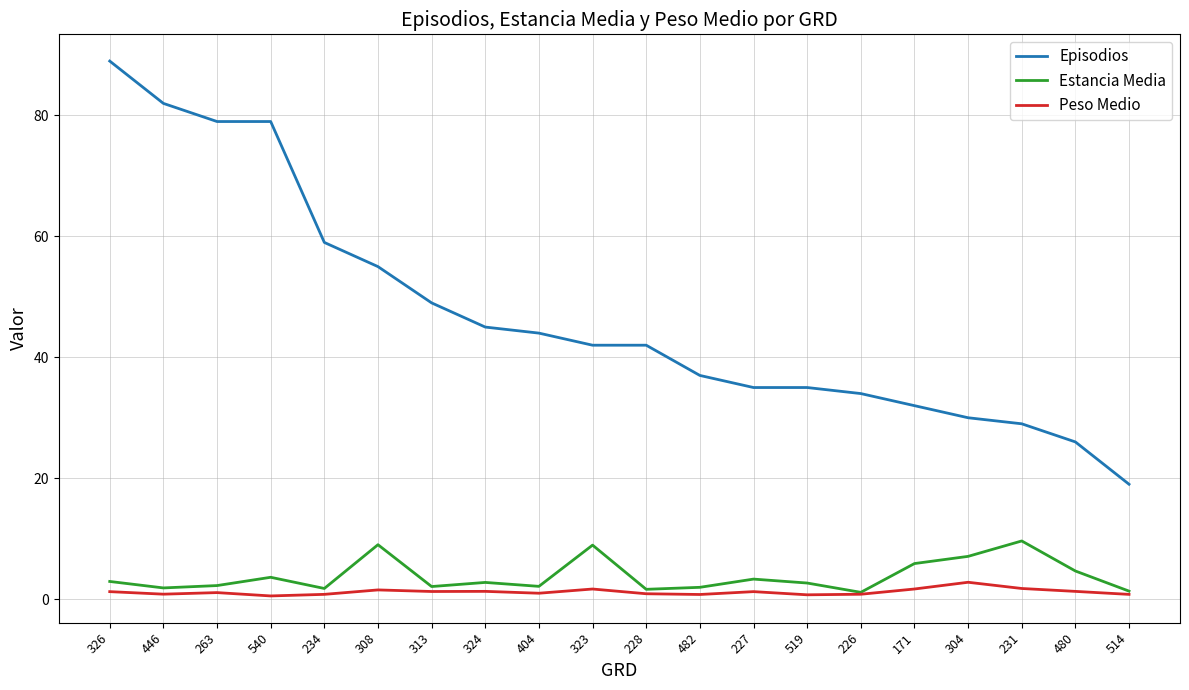

Is it true that Episodios equals 36.9 at 234?

False